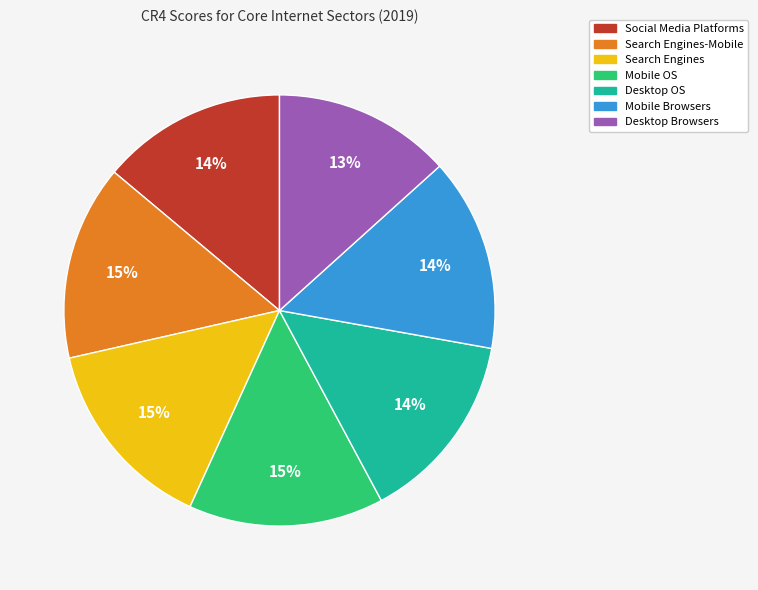

Is there any slice that represents more than half of the pie?

No